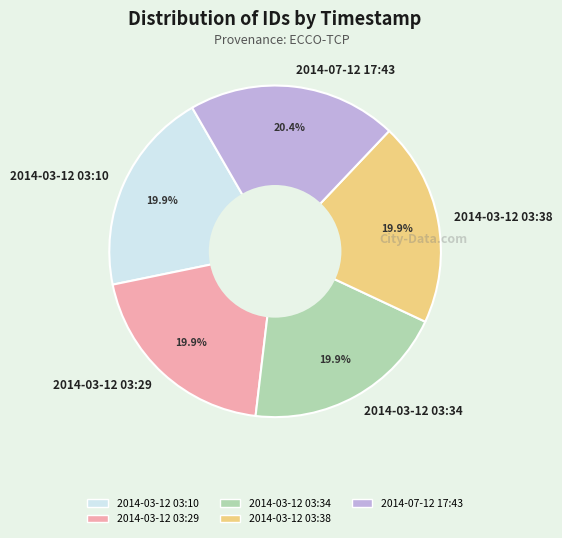

Count the number of slices in the pie.

5